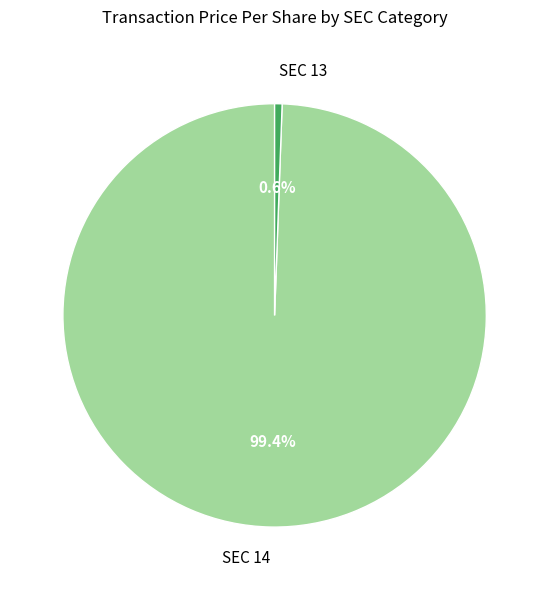

Between SEC 13 and SEC 14, which is larger?

SEC 14